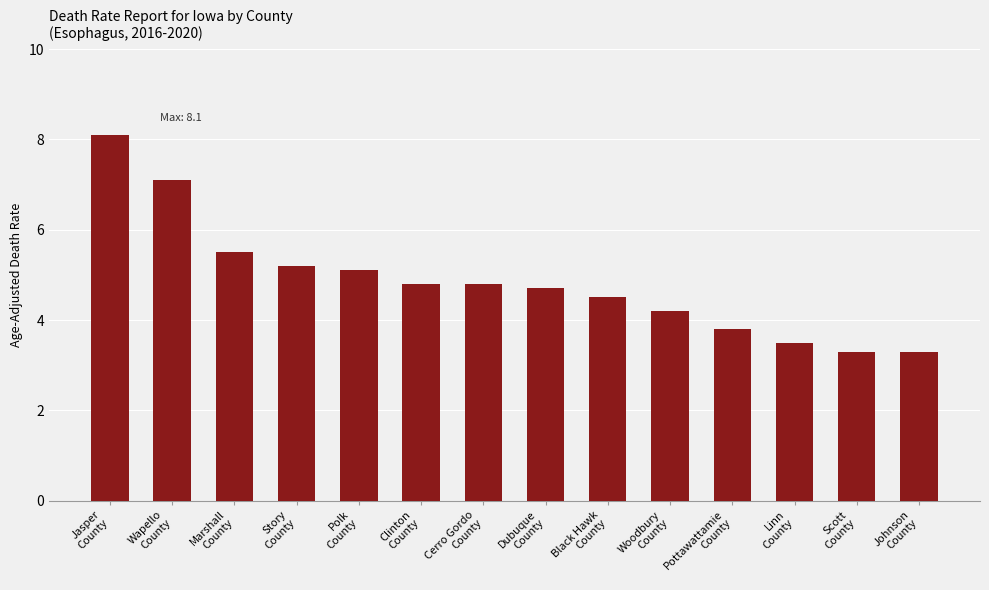

Where does the data first go above 4?

Jasper
County